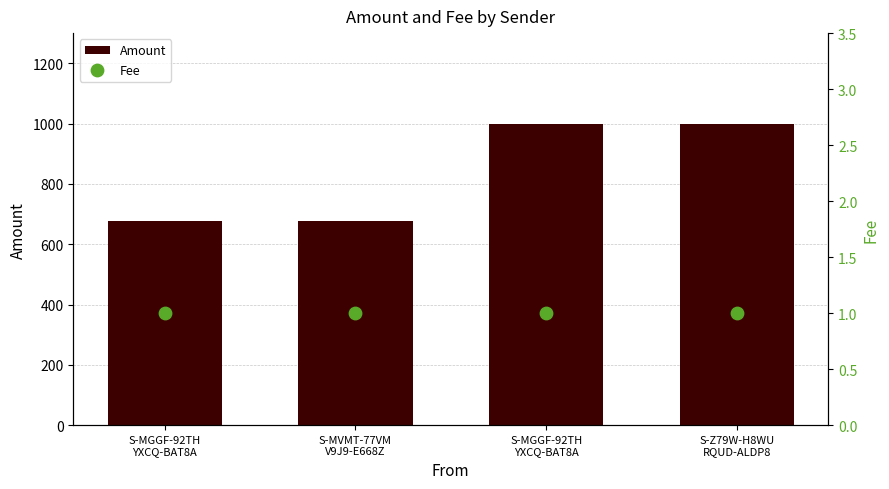

Which series has the widest spread of Y values?

Amount